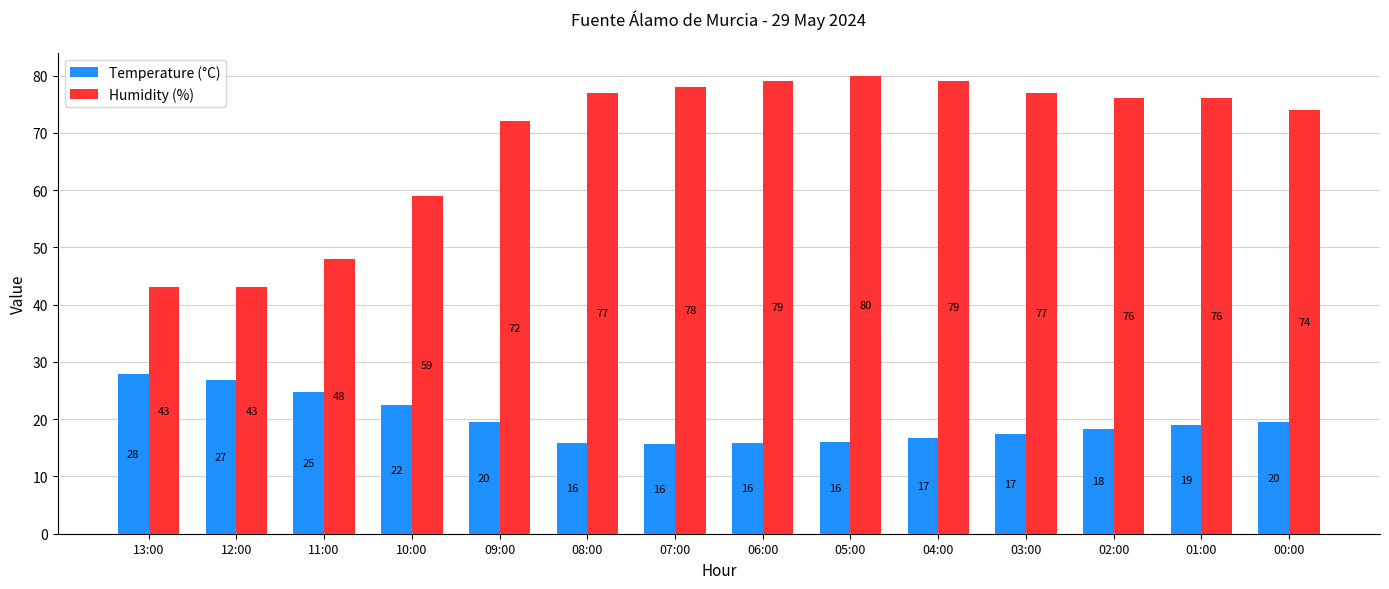

Rank the series at 03:00 from highest to lowest value.

Humidity (%), Temperature (°C)